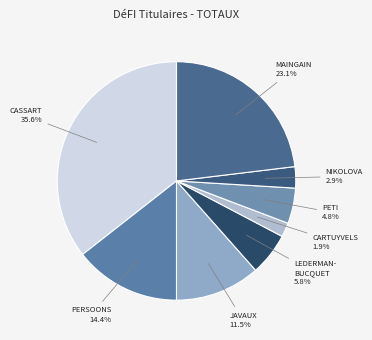

What is the largest slice in the pie chart?

CASSART